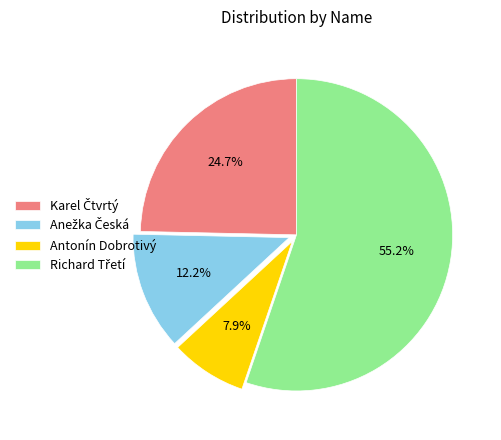

What is the smallest slice in the pie chart?

Antonín Dobrotivý